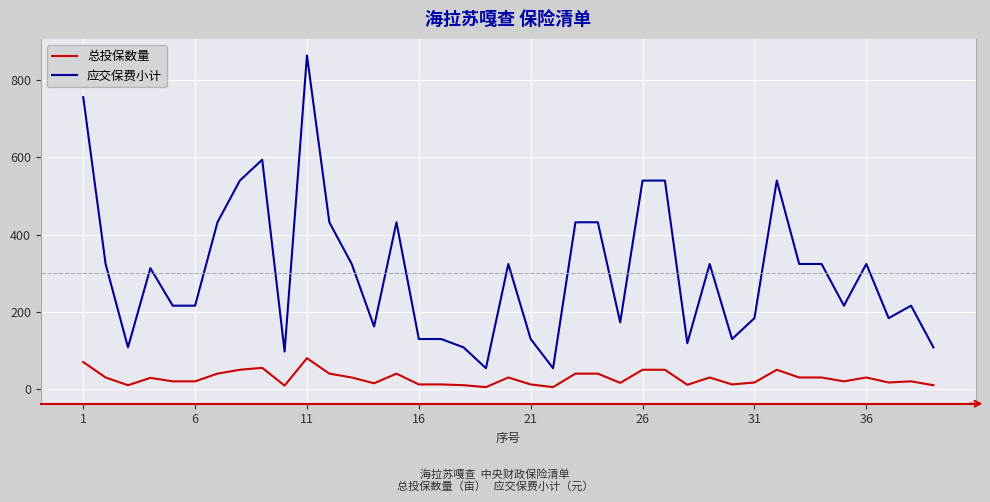

Which series has the largest total across all categories?

应交保费小计